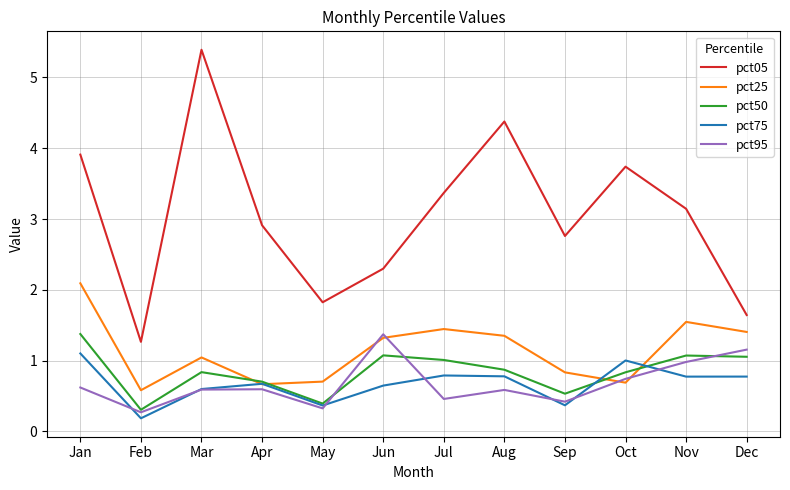

Which series changed the most between Nov and Dec?

pct05